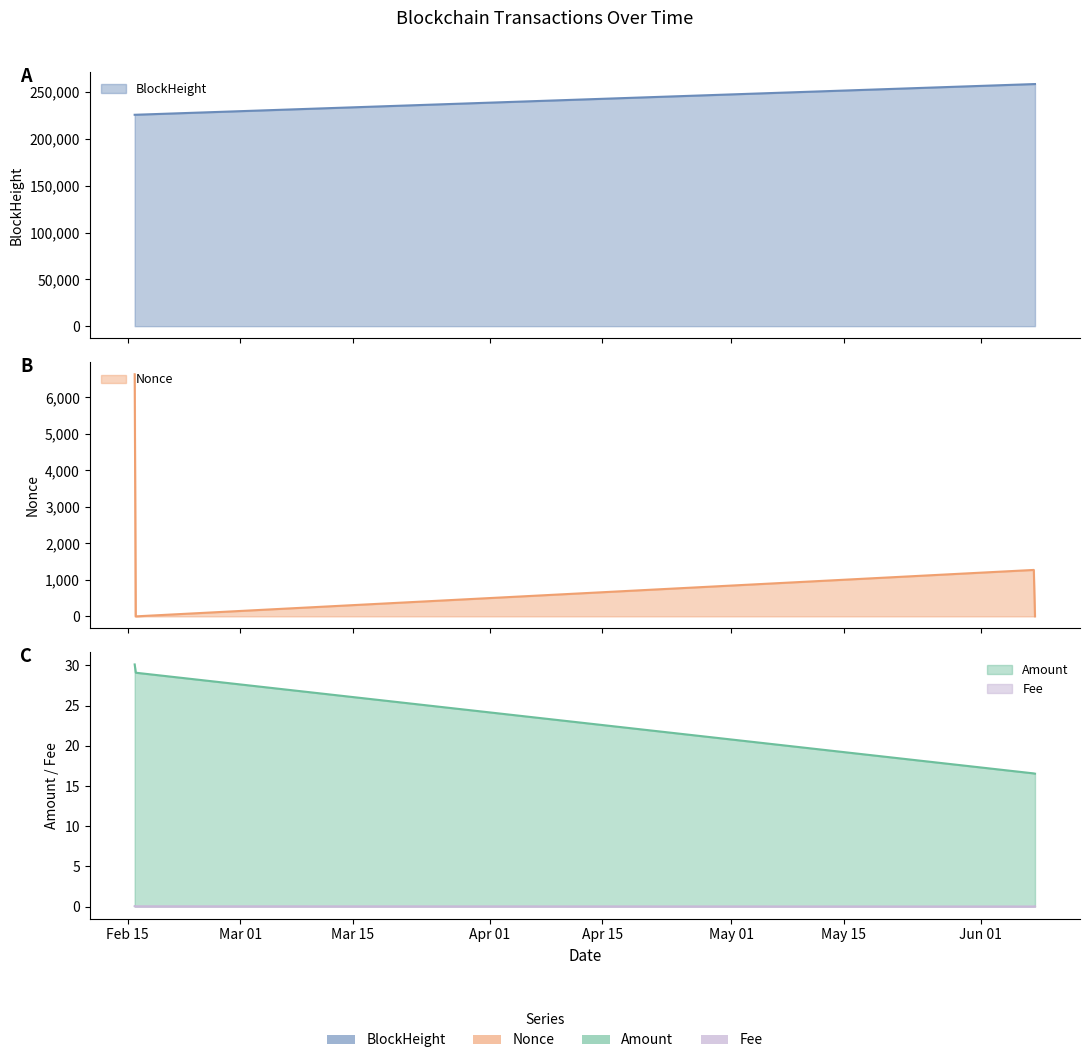

What is the label of the 3rd point from the left?

2023-06-07 14:51:00